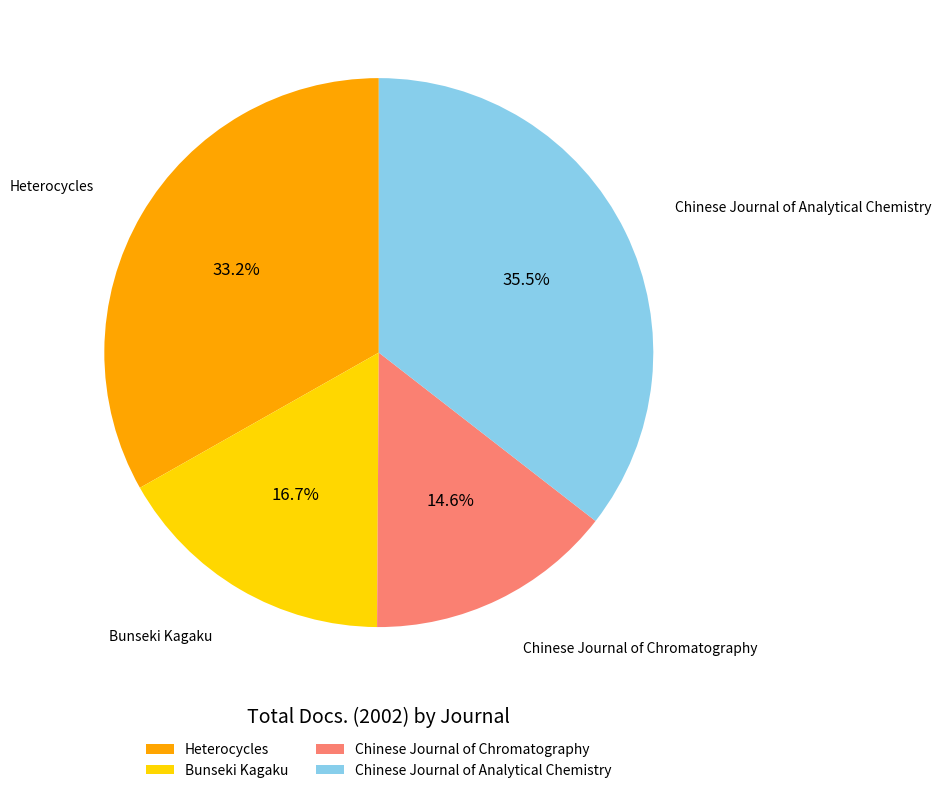

What is the total percentage of Heterocycles and Chinese Journal of Analytical Chemistry?

68.7%